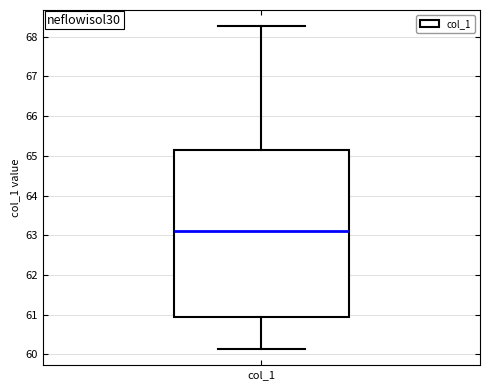

Read this box plot against the y-axis: the position of the median line, the range covered by the box, and the ends of both whiskers. The values are not printed on the chart, so give them approximately, as read against the axis.

median 63.1, box 61.0 to 65.1, whiskers 60.1 to 68.3